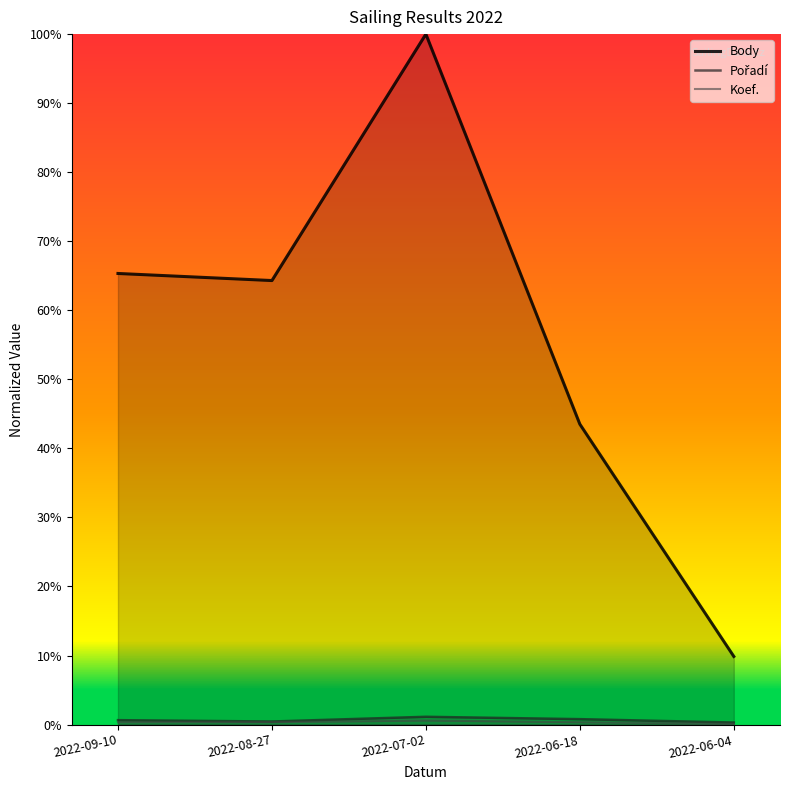

Reading right to left, list all the values displayed in this chart.

Body: 2022-06-04=0.1	2022-06-18=0.4	2022-07-02=1.0	2022-08-27=0.6	2022-09-10=0.7
Pořadí: 2022-06-04=0.0	2022-06-18=0.0	2022-07-02=0.0	2022-08-27=0.0	2022-09-10=0.0
Koef.: 2022-06-04=0.0	2022-06-18=0.0	2022-07-02=0.0	2022-08-27=0.0	2022-09-10=0.0